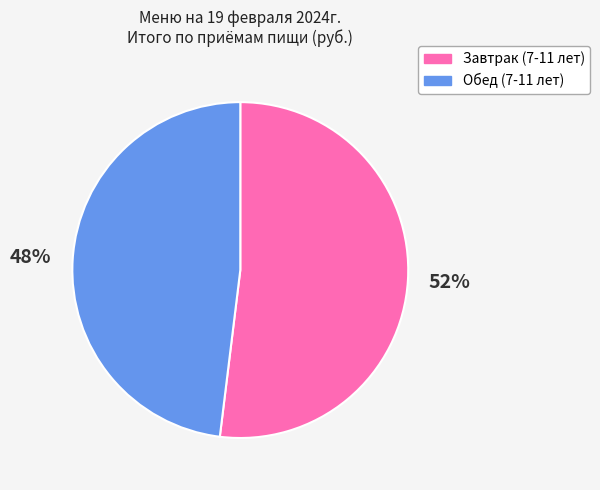

What is the ratio of the value at Обед (7-11 лет) to the value at Завтрак (7-11 лет)?

0.9